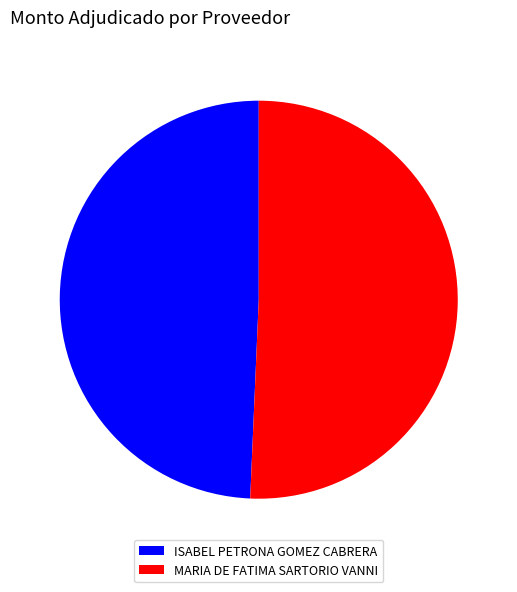

Rank the categories by value from highest to lowest.

MARIA DE FATIMA SARTORIO VANNI, ISABEL PETRONA GOMEZ CABRERA